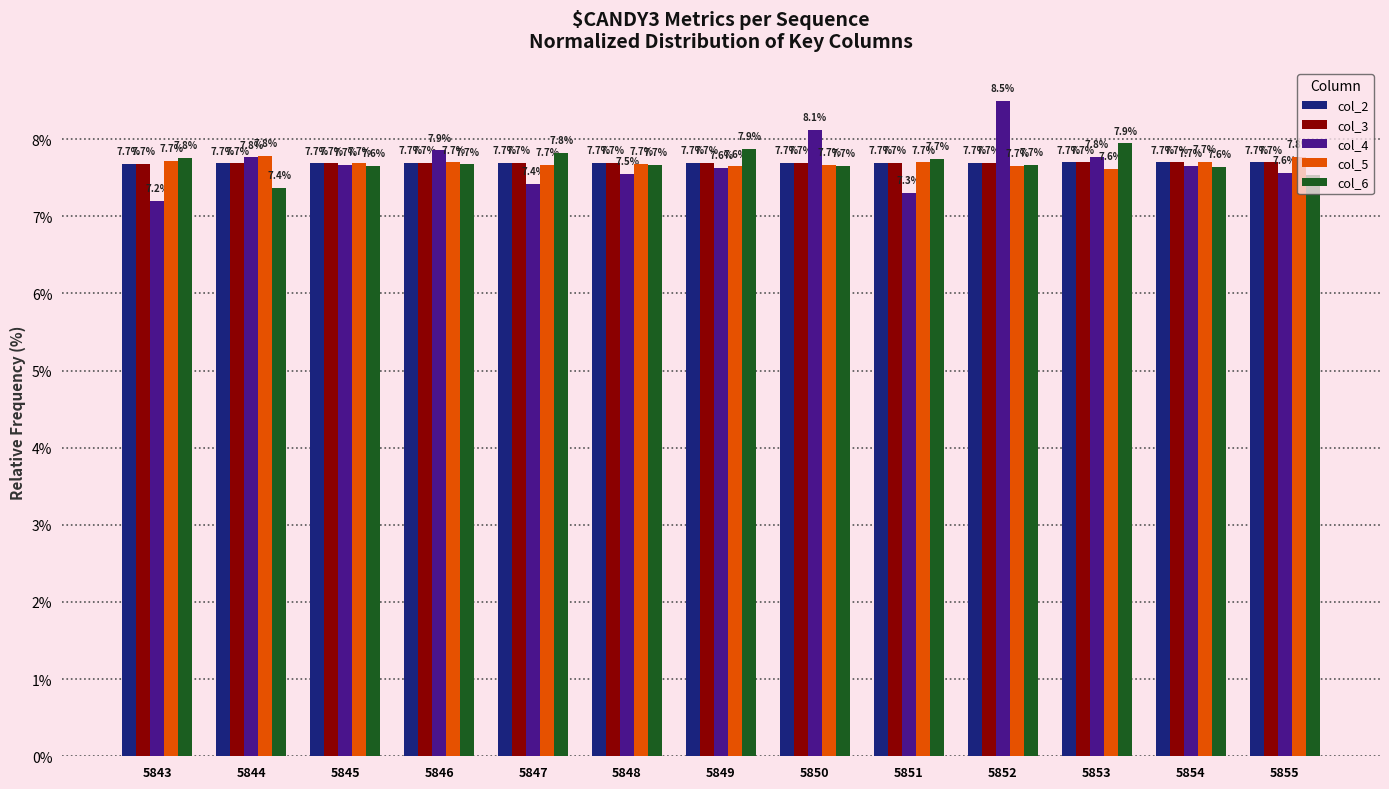

The col_2 series shows 7.7 at 5847. True or false?

True